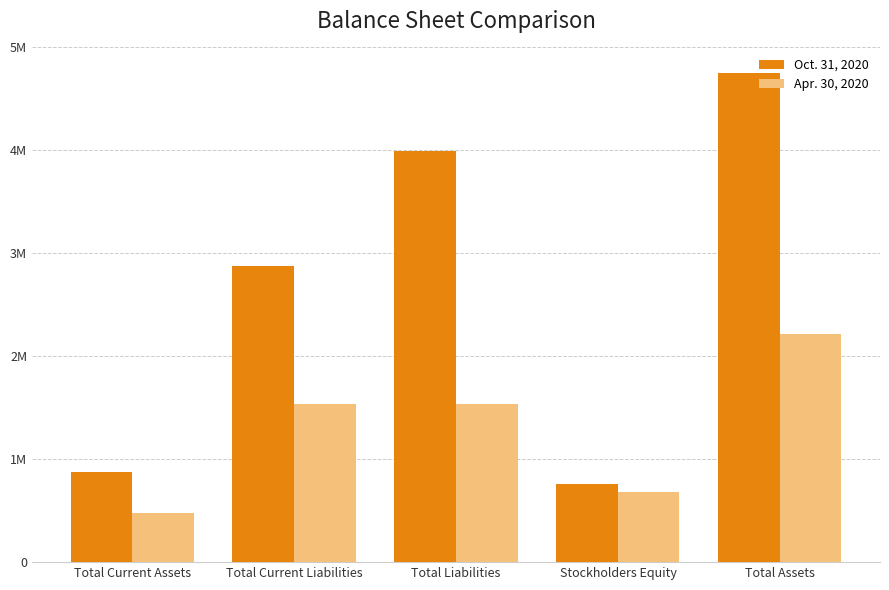

What is the total value across all series at Total Liabilities?

5530641